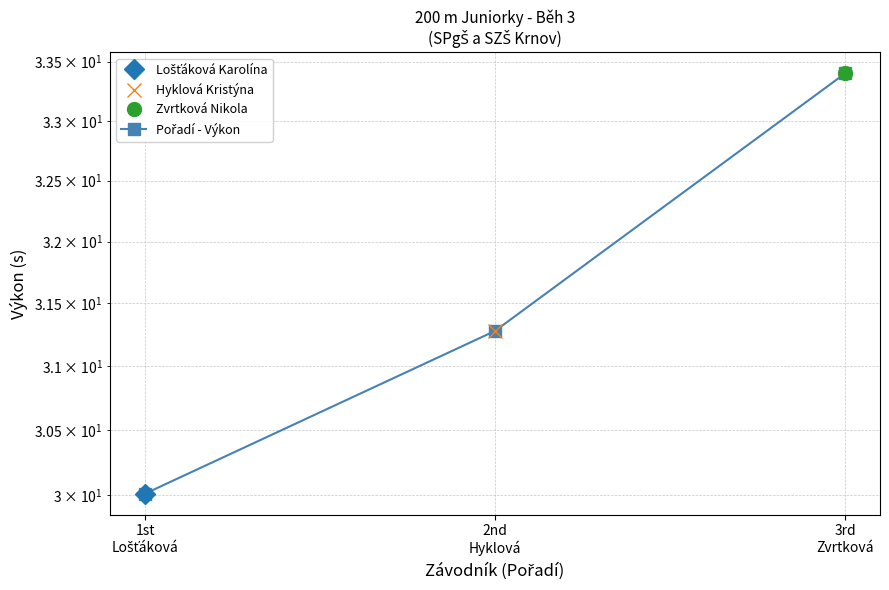

What is the ratio of the value at 2nd
Hyklová to the value at 3rd
Zvrtková?

0.9